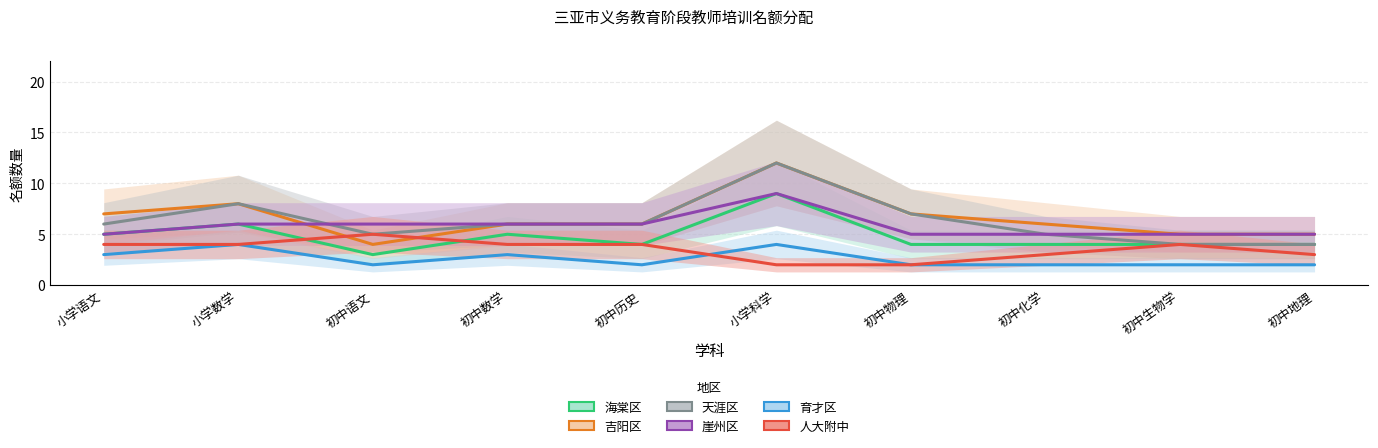

What is the value of the 崖州区 point at the 3rd from the left?

6